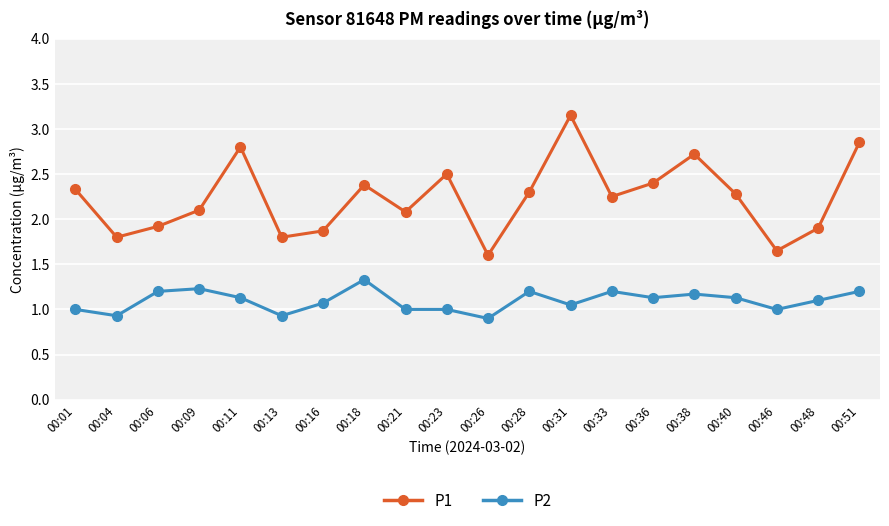

Is this an area chart (filled region under the line)?

No